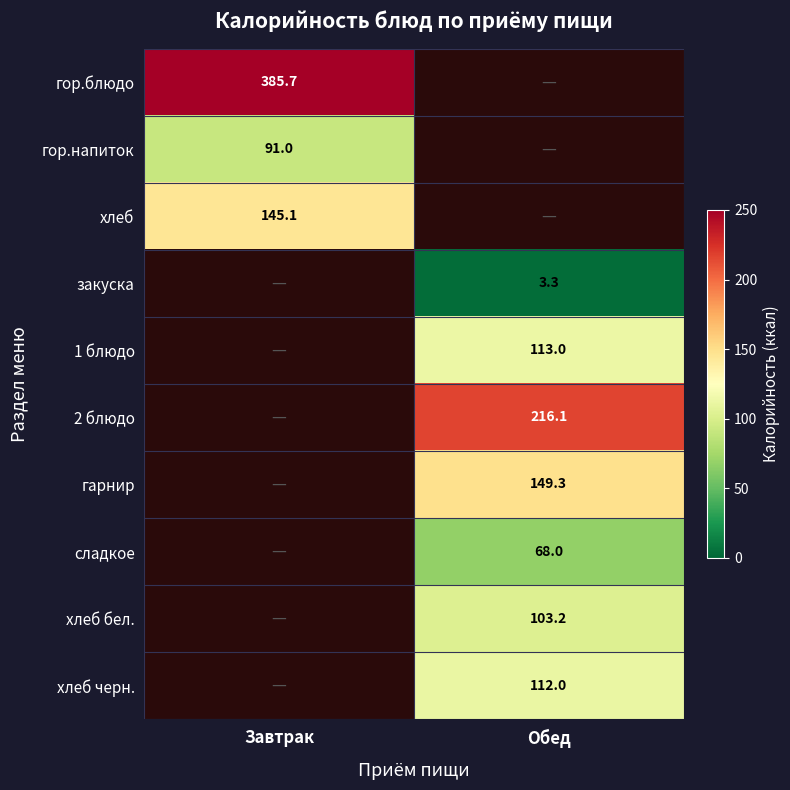

Is it true that хлеб equals 244.5 at Завтрак?

False